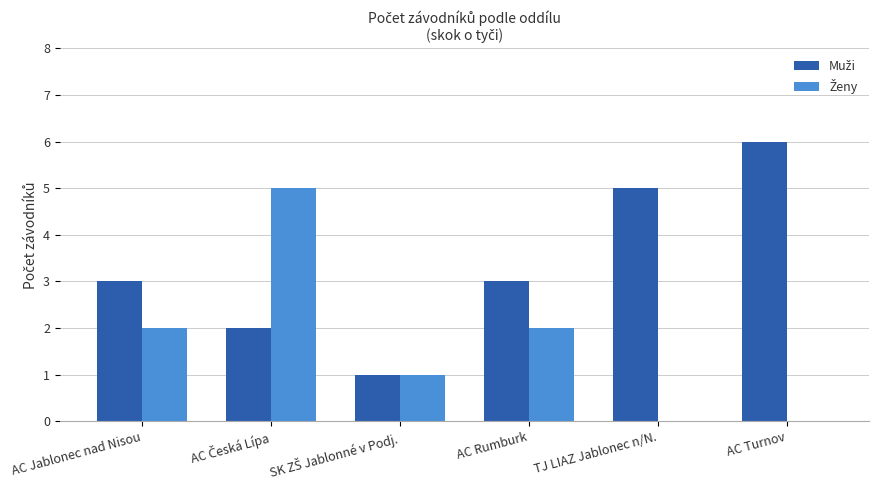

What is the total value across all series at TJ LIAZ Jablonec n/N.?

5